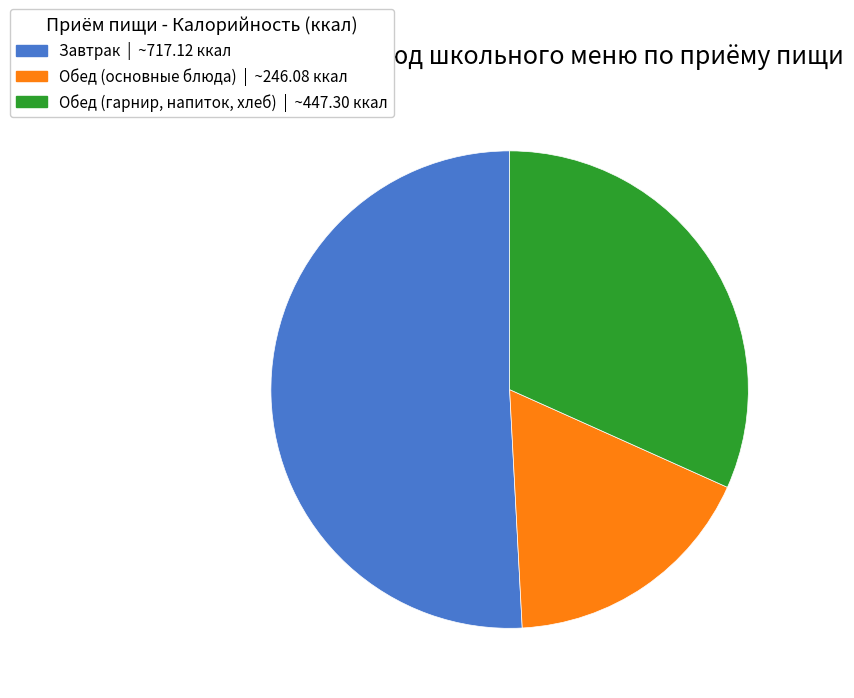

Does any single category account for the majority?

Yes